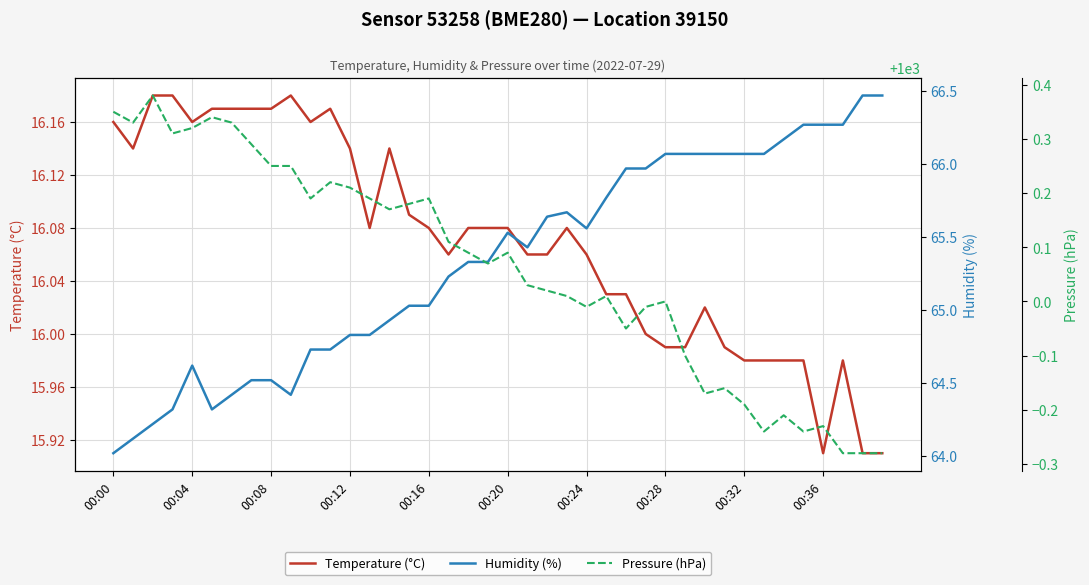

At how many categories does at least one series exceed 875?

40